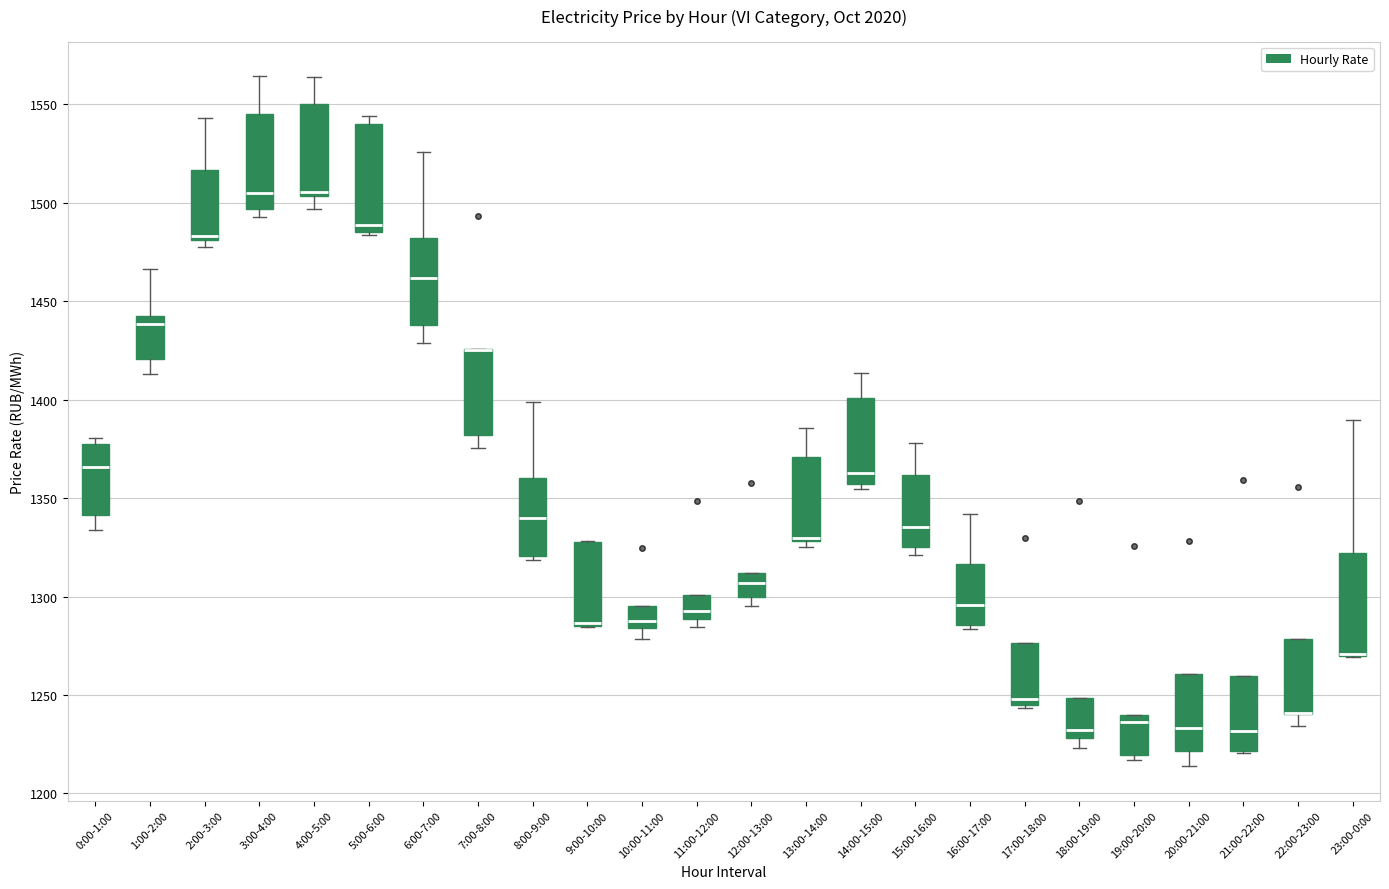

Reading left to right, read every box against the y-axis: the position of its median line, the range the box covers, and the ends of its whiskers. The values are not printed on the chart, so give them approximately, as read against the axis.

0:00-1:00: median 1365, box 1340 to 1380, whiskers 1335 to 1380 (just above the box's upper edge)
1:00-2:00: median 1440, box 1420 to 1445, whiskers 1415 to 1465
2:00-3:00: median 1485, box 1480 to 1515, whiskers 1480 (just below the box's lower edge) to 1545
3:00-4:00: median 1505, box 1495 to 1545, whiskers 1495 (just below the box's lower edge) to 1565
4:00-5:00: median 1505 (just above the box's lower edge), box 1505 to 1550, whiskers 1495 to 1565
5:00-6:00: median 1490, box 1485 to 1540, whiskers 1485 to 1545
6:00-7:00: median 1460, box 1440 to 1480, whiskers 1430 to 1525
7:00-8:00: median 1425 (drawn on the box's upper edge), box 1380 to 1425, whiskers 1375 to 1425
8:00-9:00: median 1340, box 1320 to 1360, whiskers 1320 (just below the box's lower edge) to 1400
9:00-10:00: median 1285 (just above the box's lower edge), box 1285 to 1330, whiskers 1285 to 1330
10:00-11:00: median 1290, box 1285 to 1295, whiskers 1280 to 1295
11:00-12:00: median 1295, box 1290 to 1300, whiskers 1285 to 1300
12:00-13:00: median 1305, box 1300 to 1310, whiskers 1295 to 1310
13:00-14:00: median 1330 (drawn on the box's lower edge), box 1330 to 1370, whiskers 1325 to 1385
14:00-15:00: median 1365, box 1355 to 1400, whiskers 1355 (just below the box's lower edge) to 1415
15:00-16:00: median 1335, box 1325 to 1360, whiskers 1320 to 1380
16:00-17:00: median 1295, box 1285 to 1315, whiskers 1285 (just below the box's lower edge) to 1340
17:00-18:00: median 1250, box 1245 to 1275, whiskers 1245 (just below the box's lower edge) to 1275
18:00-19:00: median 1230 (just above the box's lower edge), box 1230 to 1250, whiskers 1225 to 1250
19:00-20:00: median 1235, box 1220 to 1240, whiskers 1215 to 1240
20:00-21:00: median 1235, box 1220 to 1260, whiskers 1215 to 1260
21:00-22:00: median 1230, box 1220 to 1260, whiskers 1220 to 1260
22:00-23:00: median 1240 (drawn on the box's lower edge), box 1240 to 1280, whiskers 1235 to 1280
23:00-0:00: median 1270 (drawn on the box's lower edge), box 1270 to 1320, whiskers 1270 to 1390